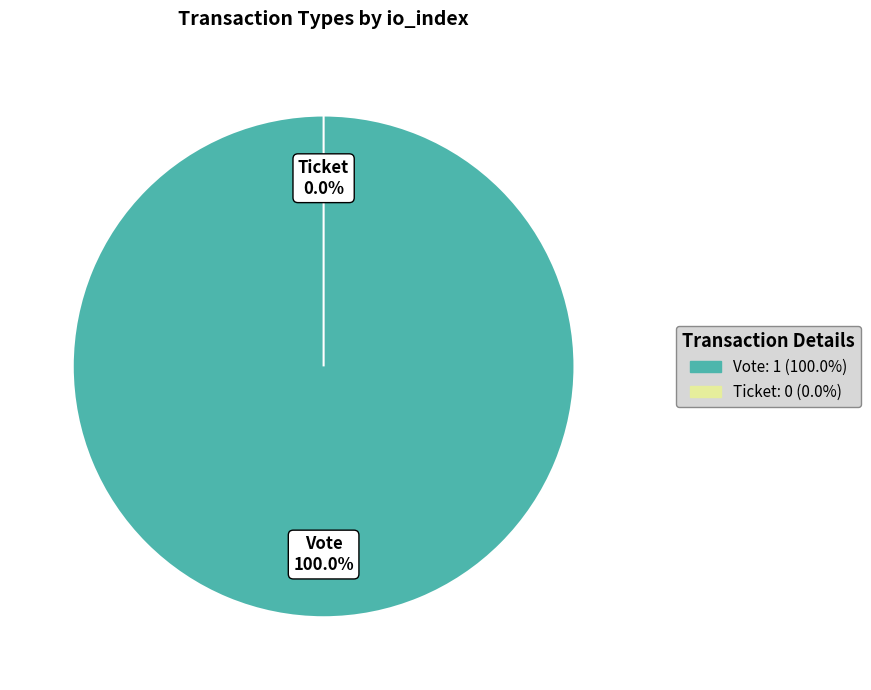

How many slices are in this pie chart?

2